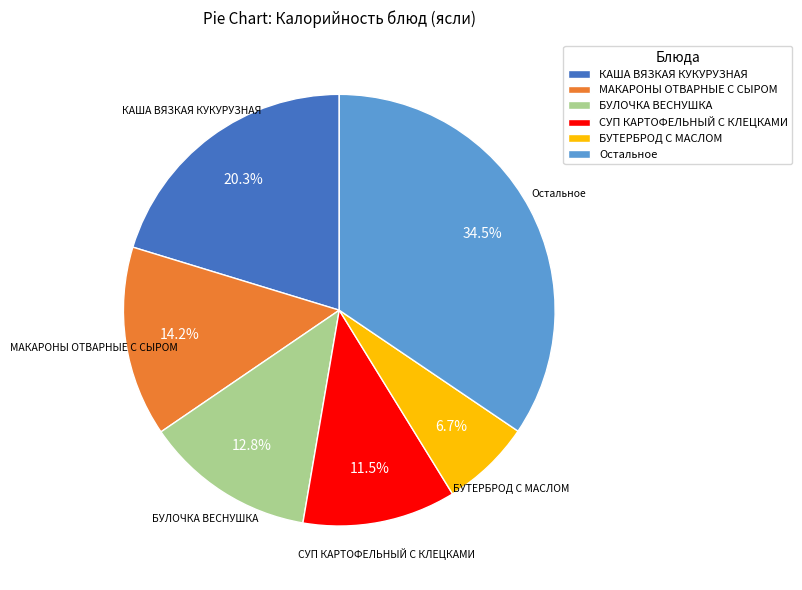

Rank the categories by value from highest to lowest.

Остальное, КАША ВЯЗКАЯ КУКУРУЗНАЯ, МАКАРОНЫ ОТВАРНЫЕ С СЫРОМ, БУЛОЧКА ВЕСНУШКА, СУП КАРТОФЕЛЬНЫЙ С КЛЕЦКАМИ, БУТЕРБРОД С МАСЛОМ